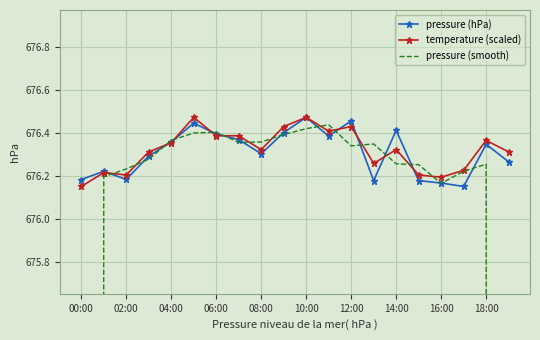

Count the temperature (scaled) values in the range 676 to 677.

20